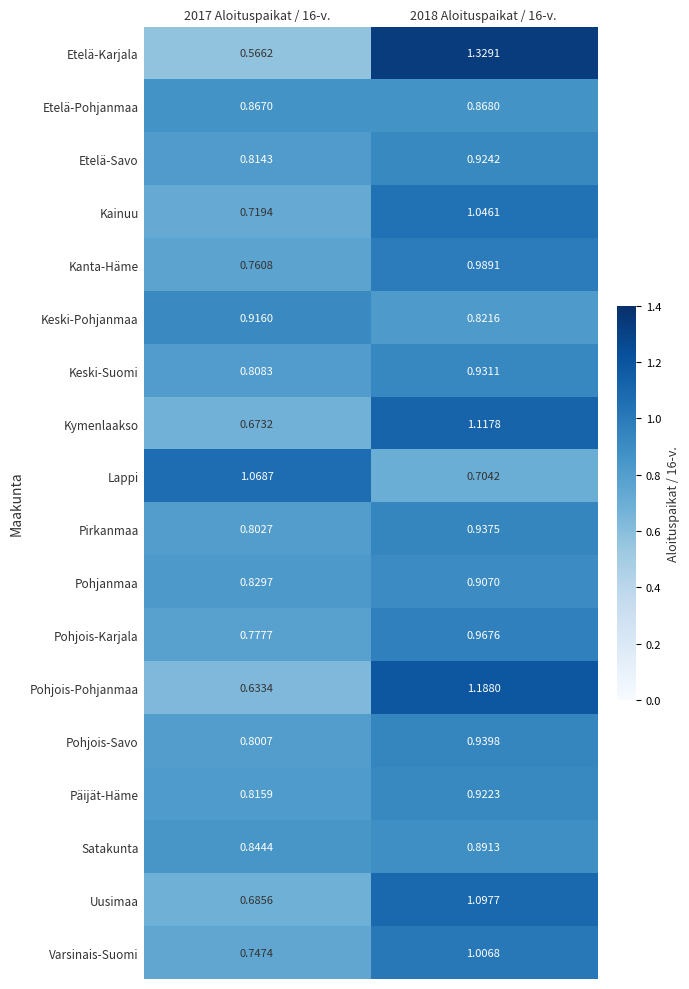

Is the value of Kainuu at 2018 Aloituspaikat / 16-v. greater than the value of Pohjois-Pohjanmaa at 2017 Aloituspaikat / 16-v.?

Yes